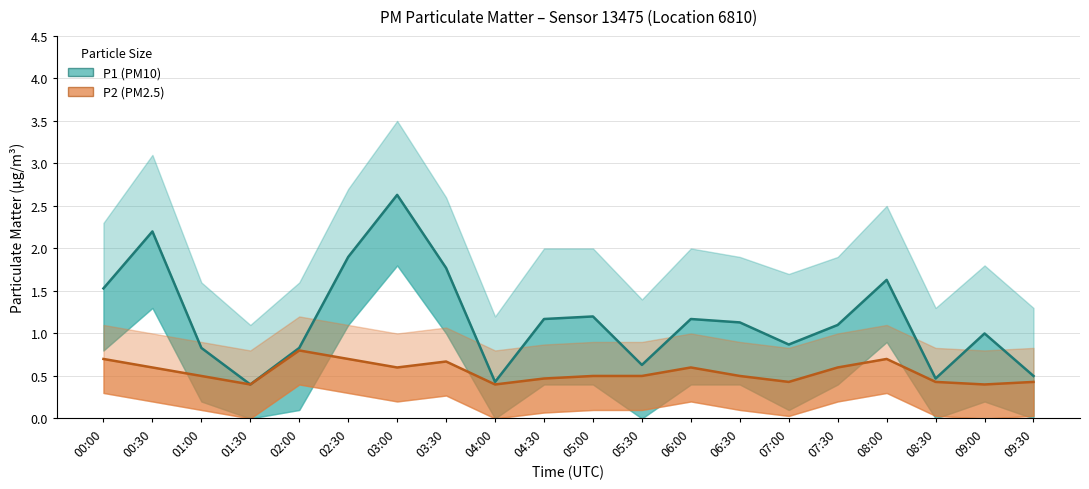

In P1 (PM10), how many points are higher than both neighbors (excluding endpoints)?

6